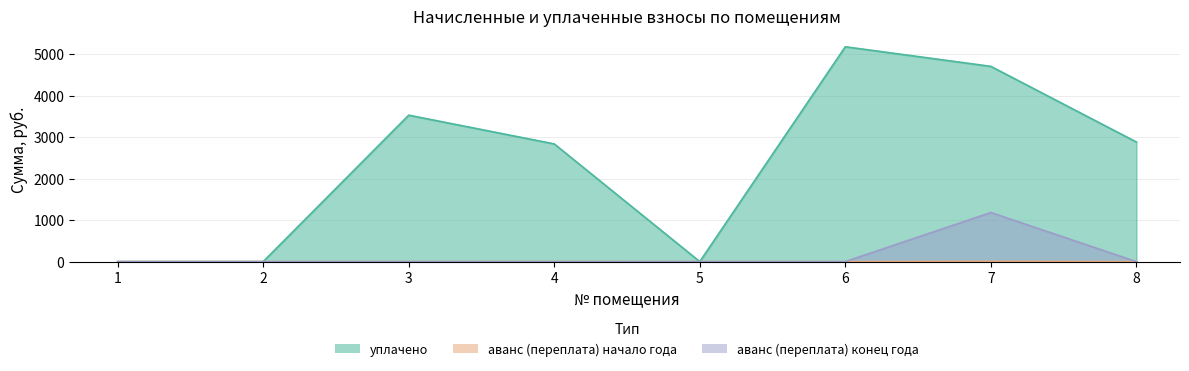

True or false: аванс (переплата) and аванс (переплата) после intersect in this chart.

False